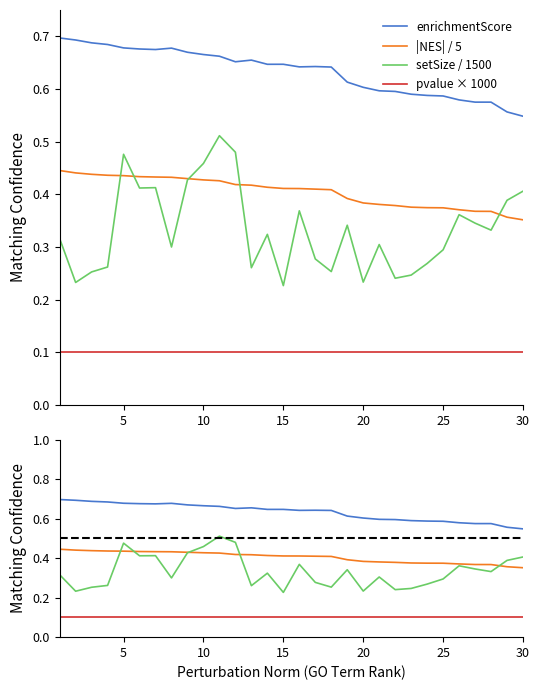

True or false: pvalue × 1000 and setSize / 1500 intersect in this chart.

False